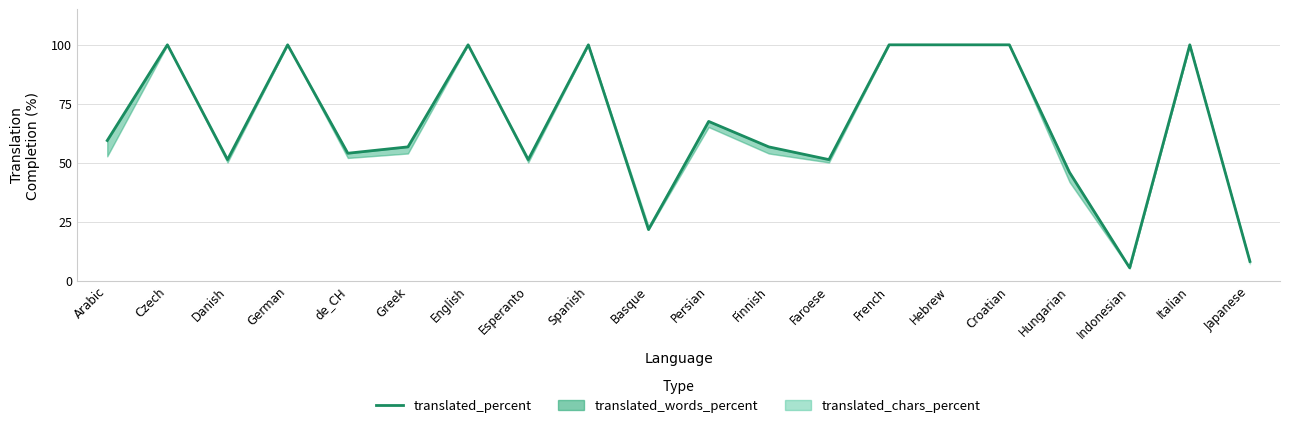

What is the sum of the values at Italian and Croatian?

200.0